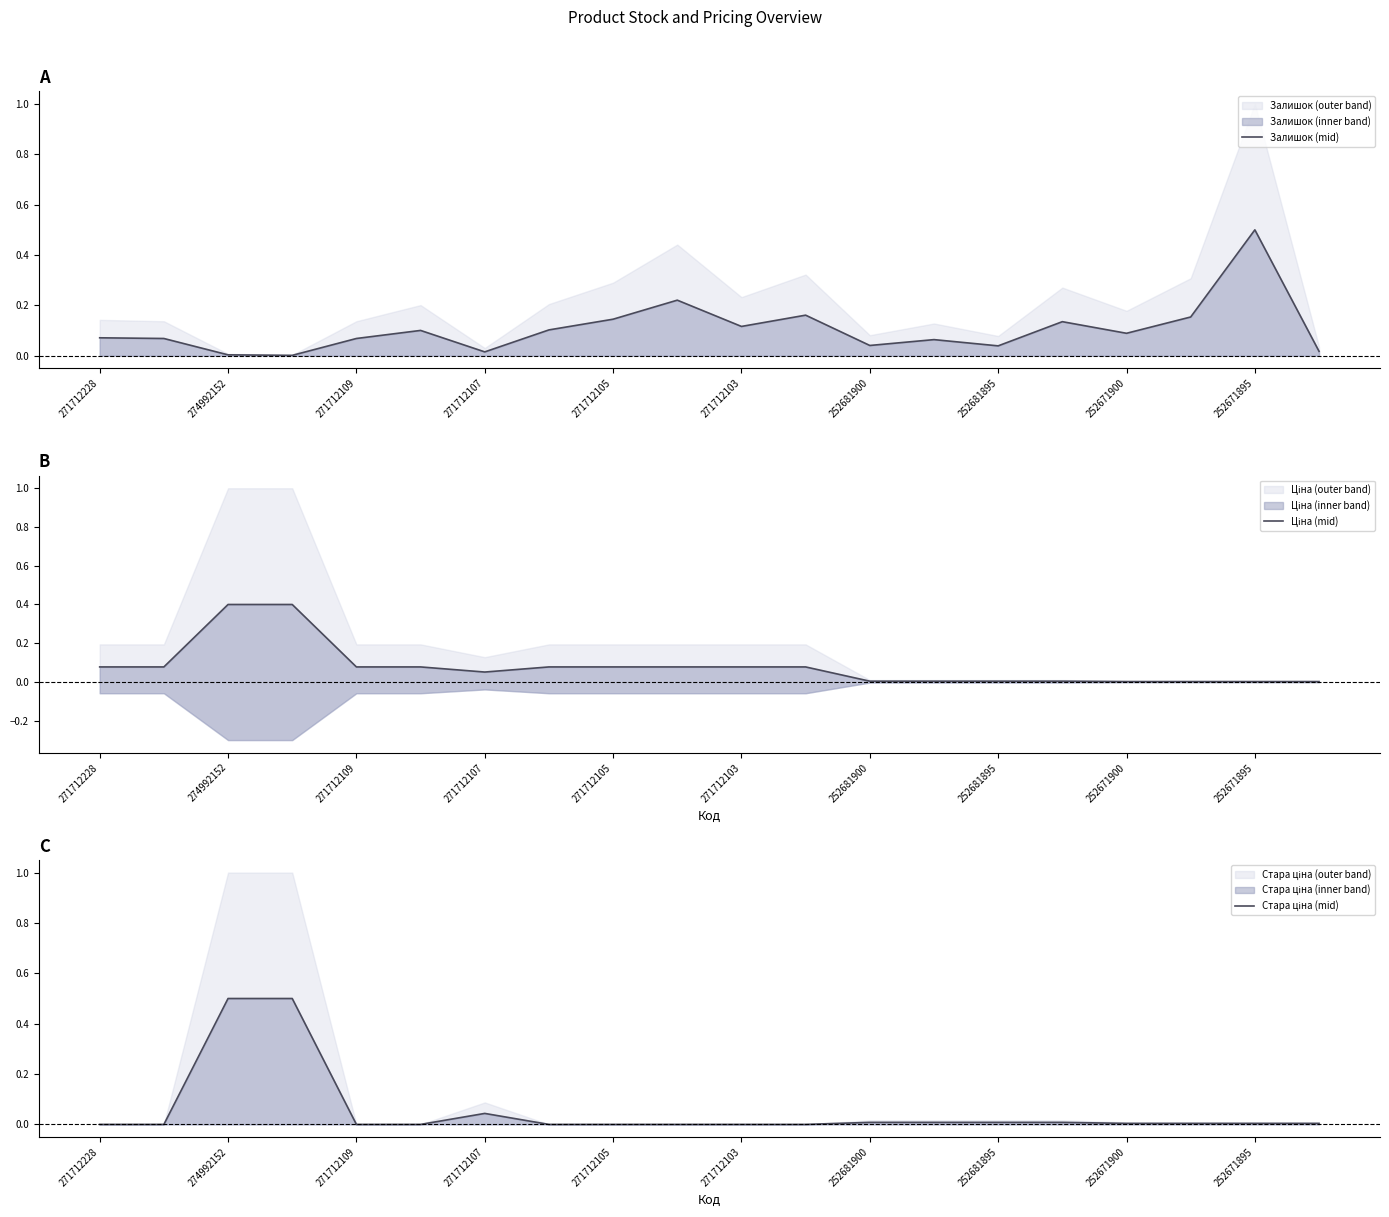

What is the total value across all series at 17?

0.2